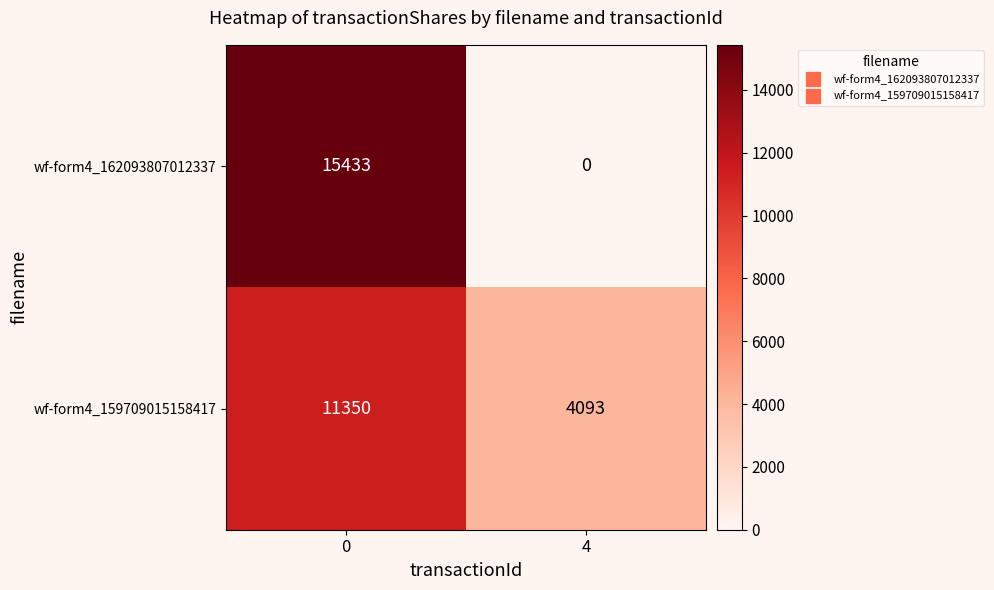

What is the average value of the wf-form4_159709015158417 series?

7722